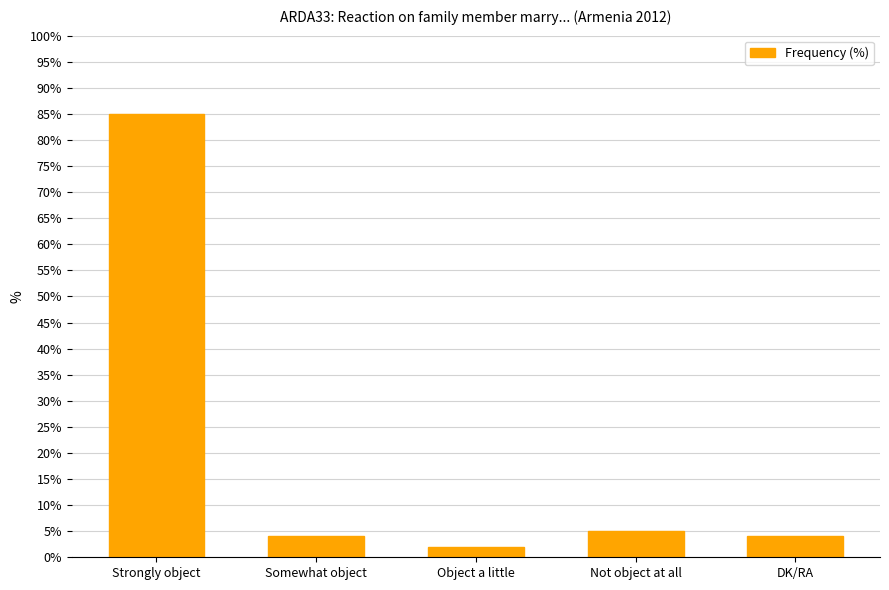

What is the difference between the maximum and minimum values?

83